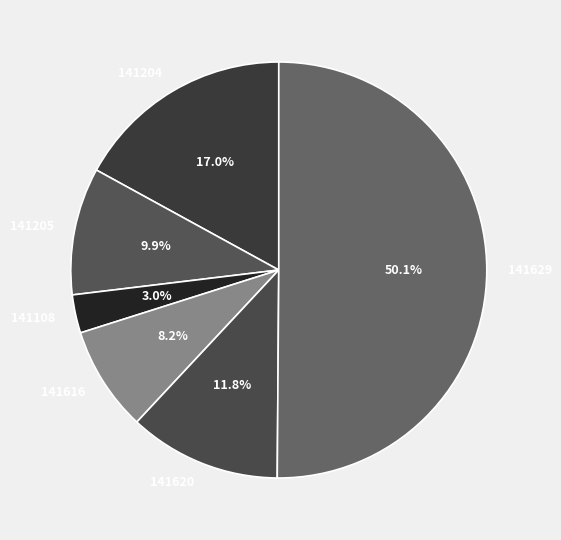

Approximately how many times larger is the value at 141205 compared to 141204?

0.6